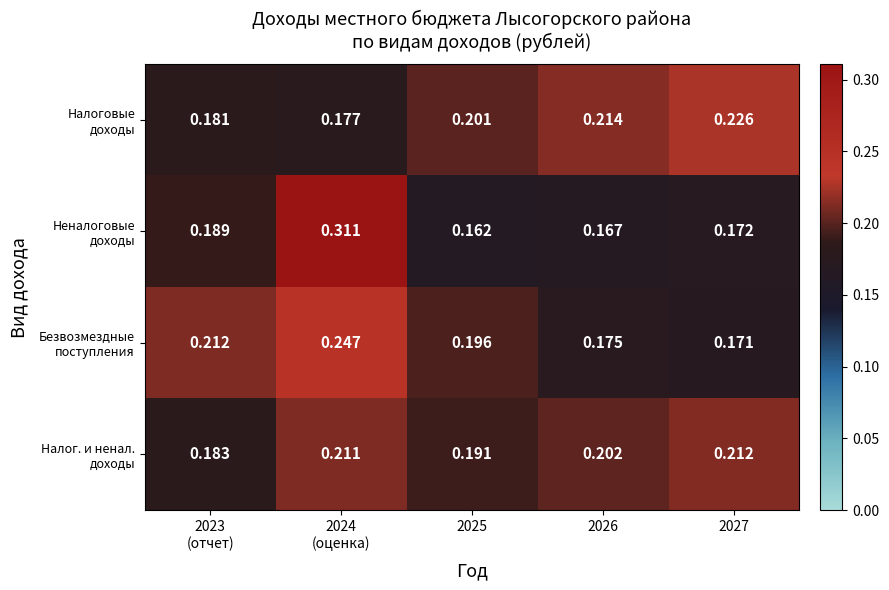

At how many categories does at least one series exceed 0?

5